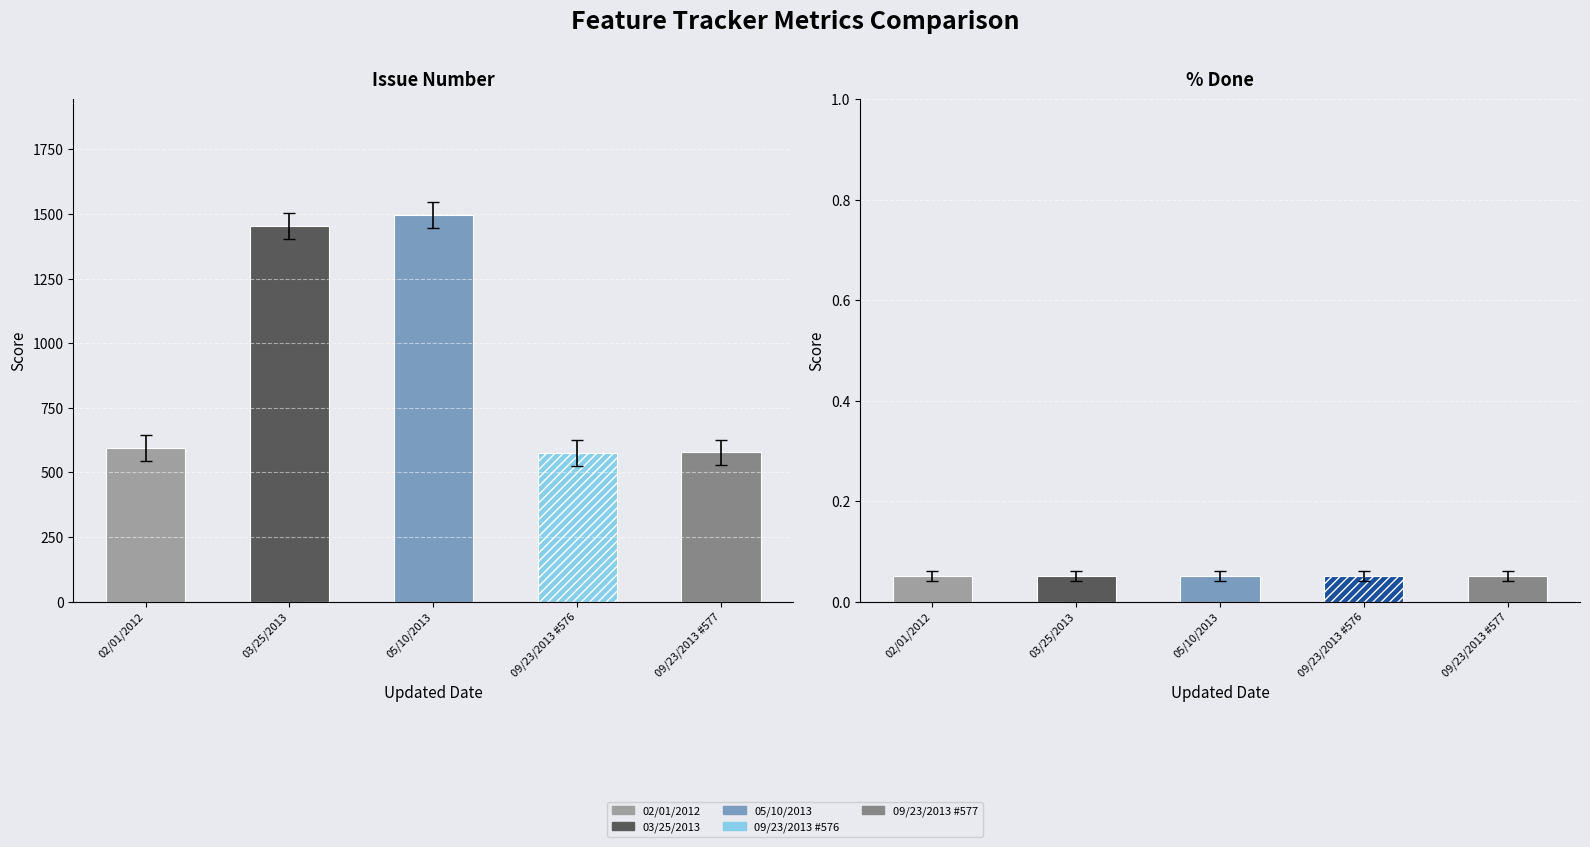

Which category has the highest value across all series?

05/10/2013